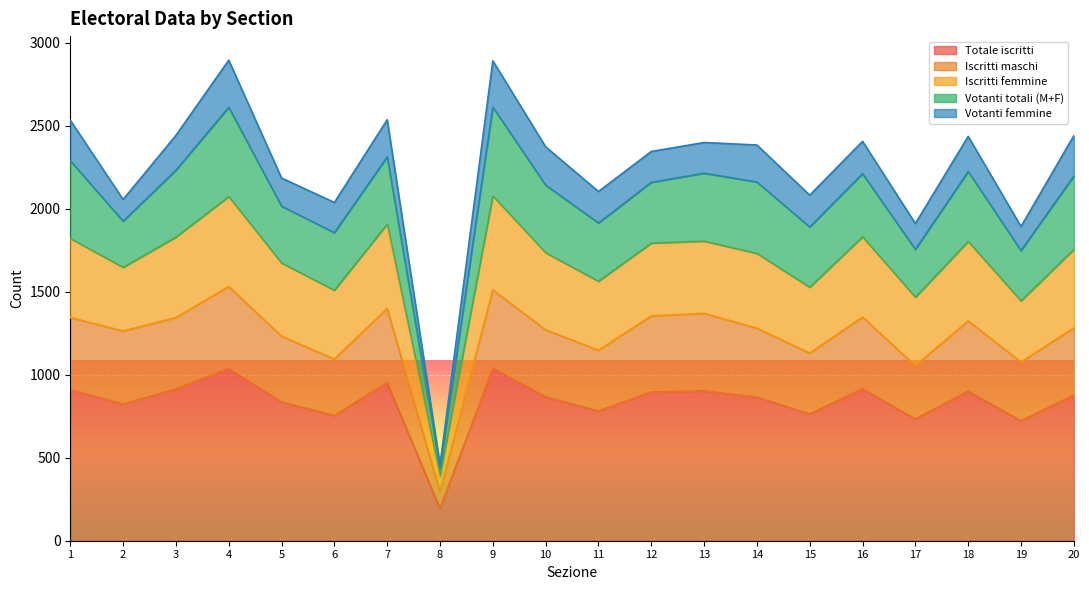

What is the minimum value shown in the chart?

195